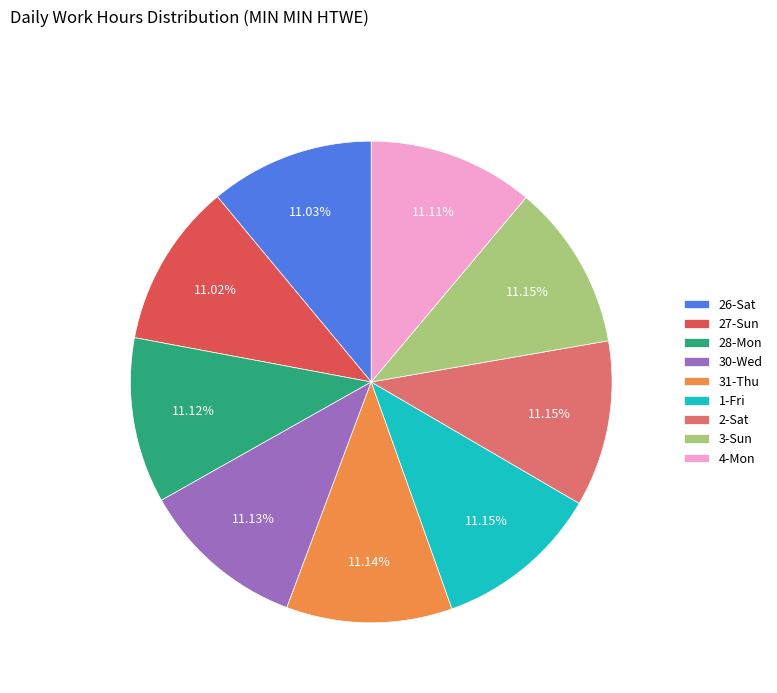

Do 4-Mon and 27-Sun together represent more than half of the pie?

No